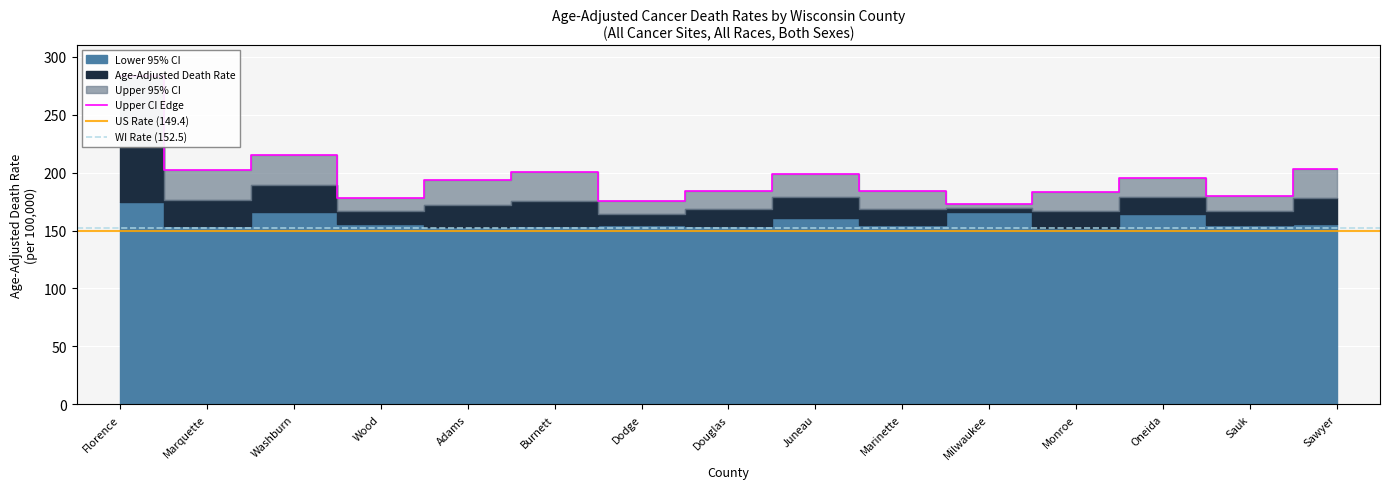

What is the label of the 11th point from the right?

Adams